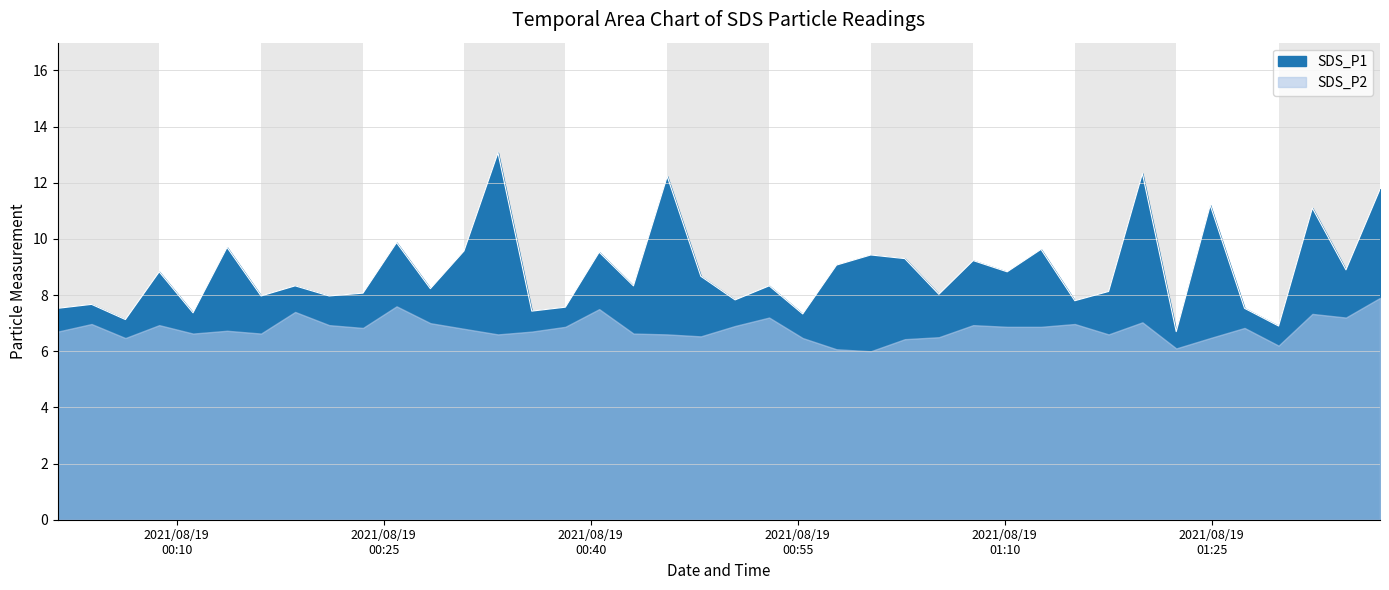

What is the maximum value shown in the chart?

13.1